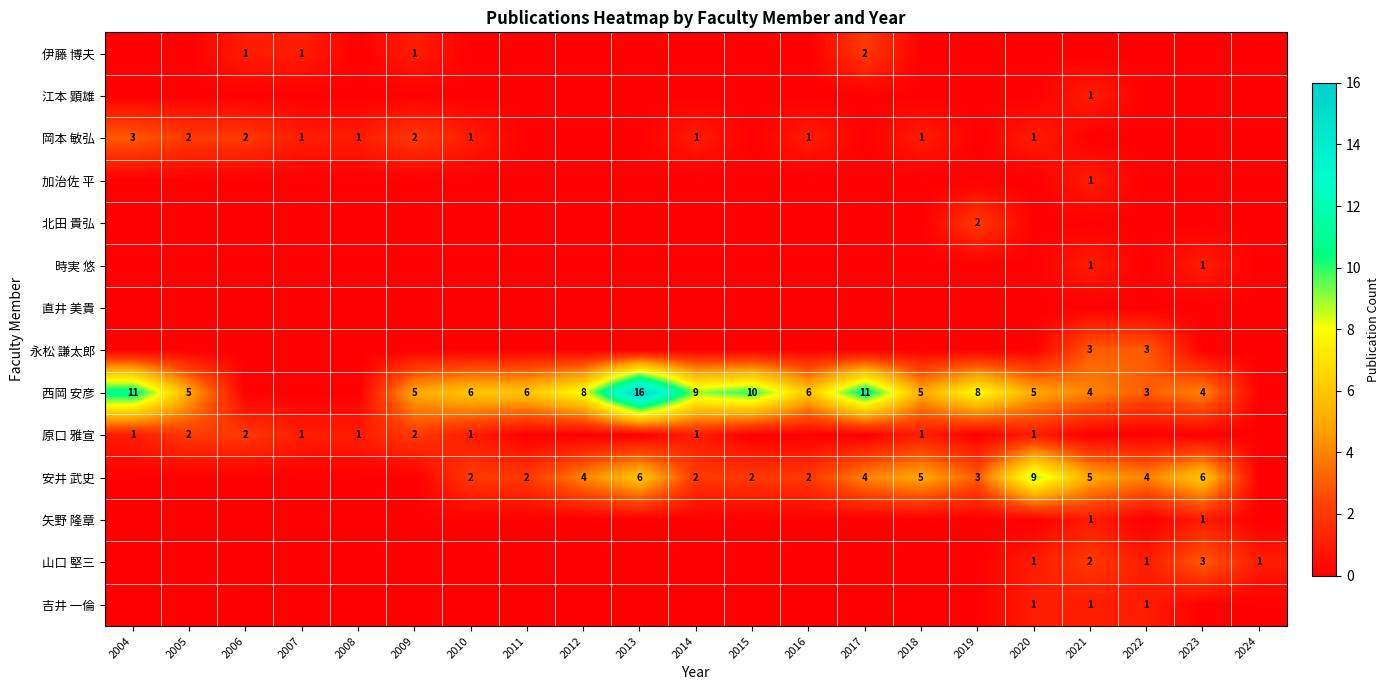

True or false: 安井 武史 has a value of 9 at 2013.

False